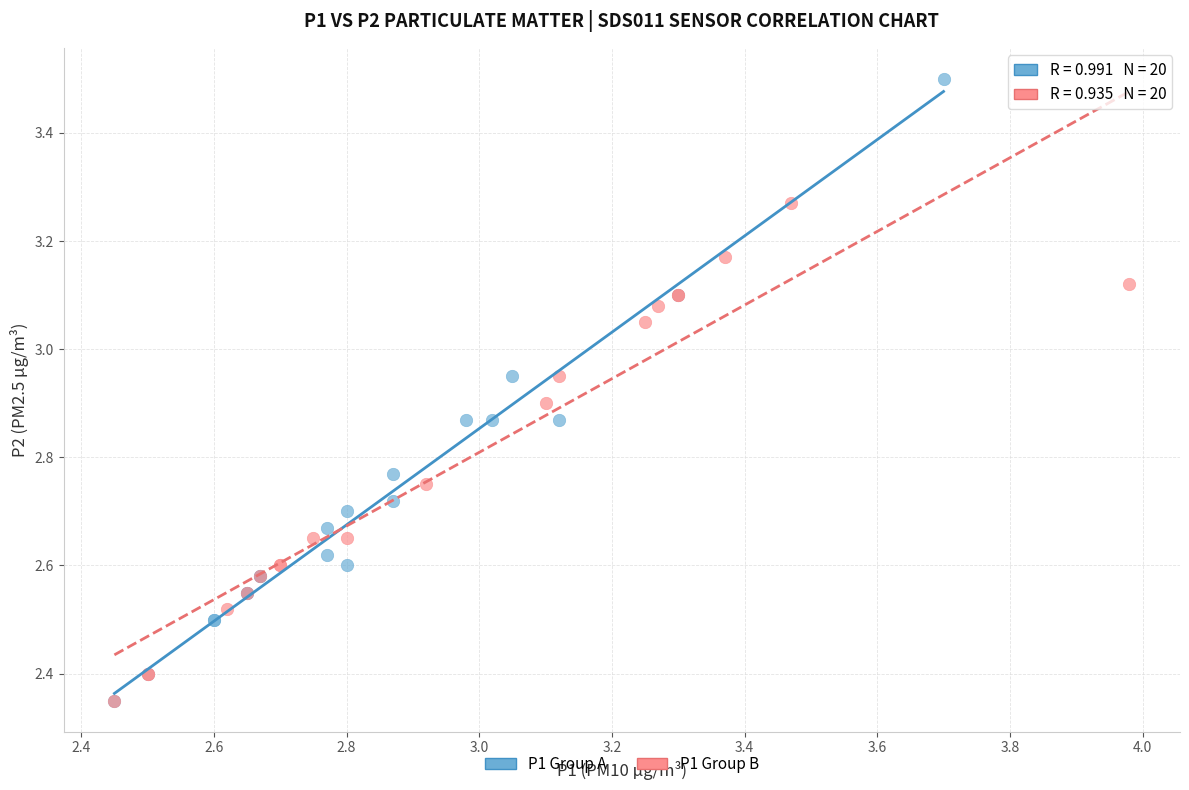

Which series has the largest Y range (max minus min)?

P1 Group A